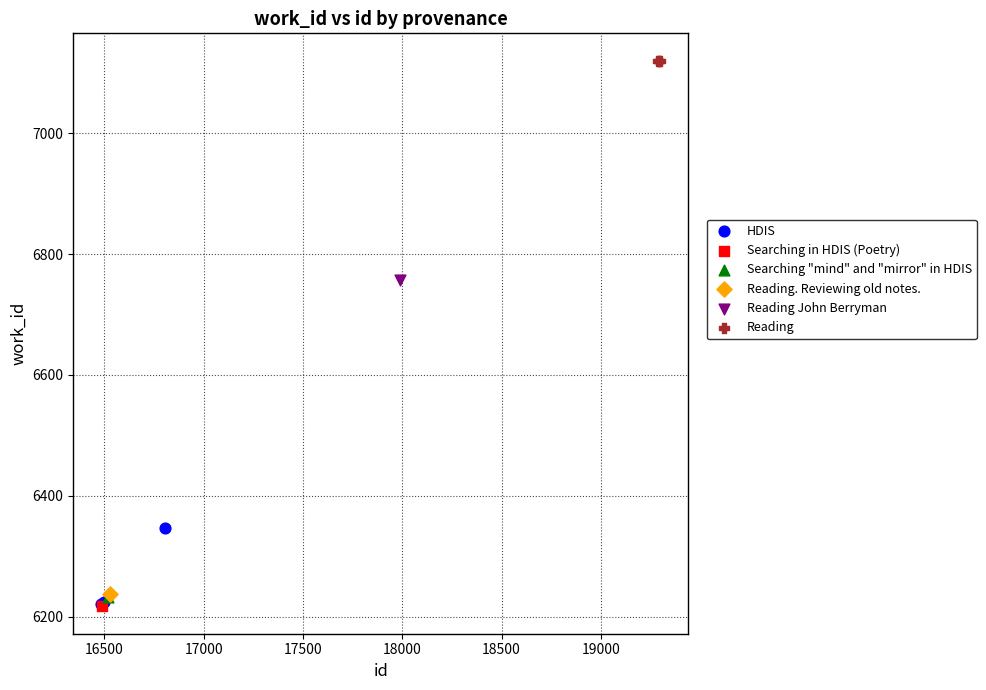

What are all the series names shown in the legend?

HDIS, Searching in HDIS (Poetry), Searching "mind" and "mirror" in HDIS, Reading. Reviewing old notes., Reading John Berryman, Reading